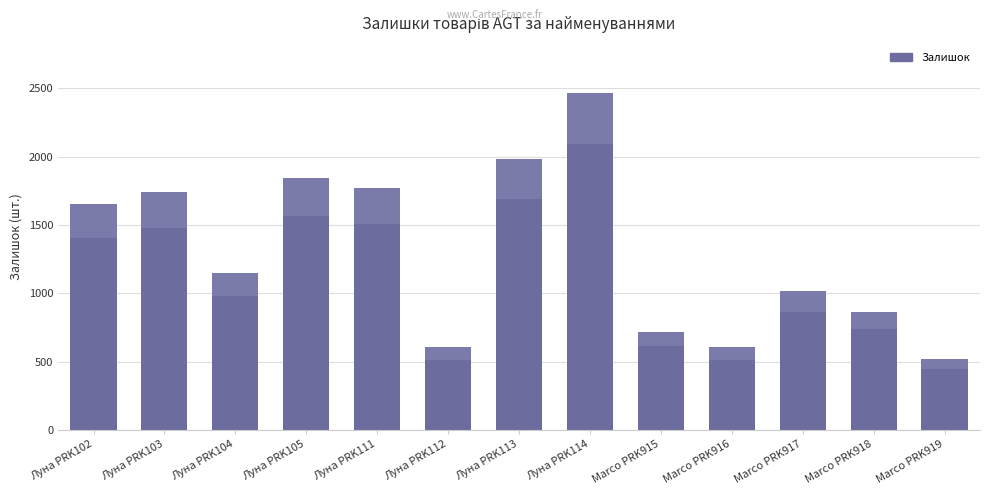

What is the label of the 12th bar from the left?

Marco PRK918